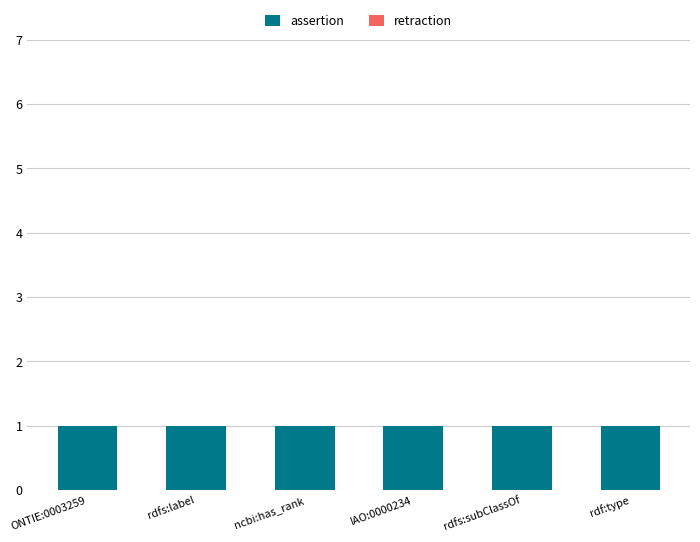

What position from the right is IAO:0000234?

3